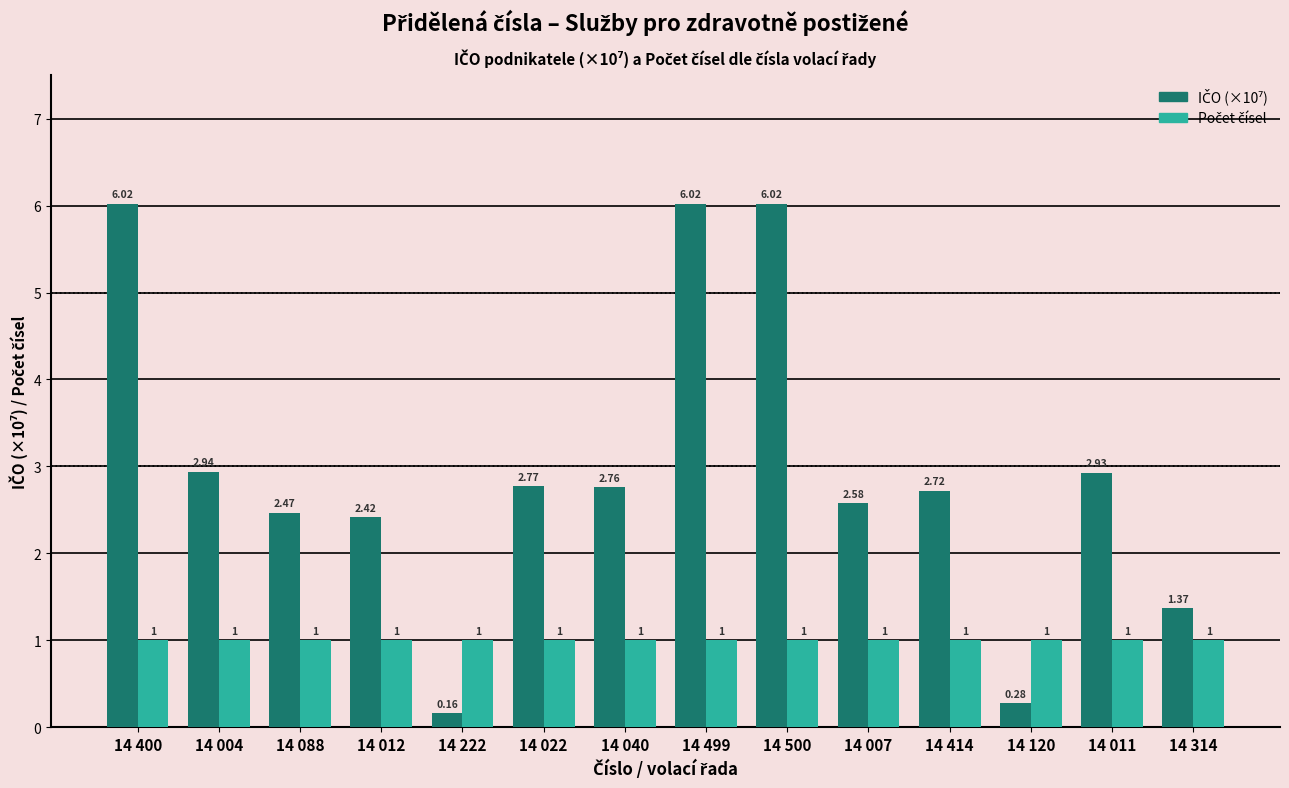

At how many categories does at least one series exceed 0?

14